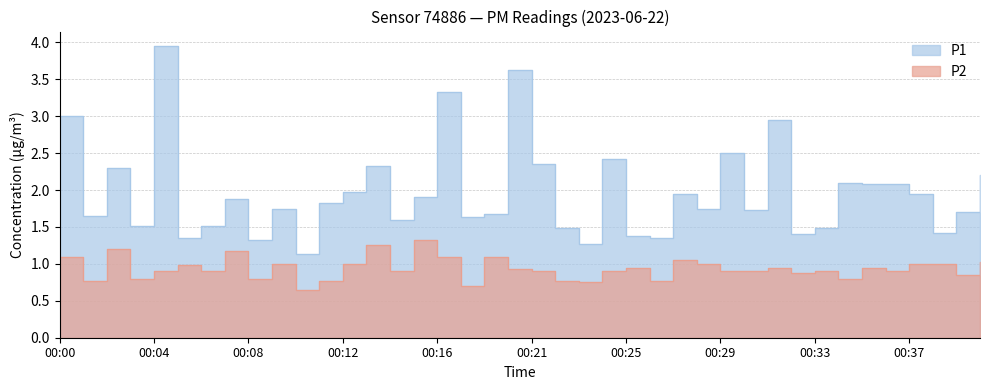

At which category is the sum across all series the highest?

00:04